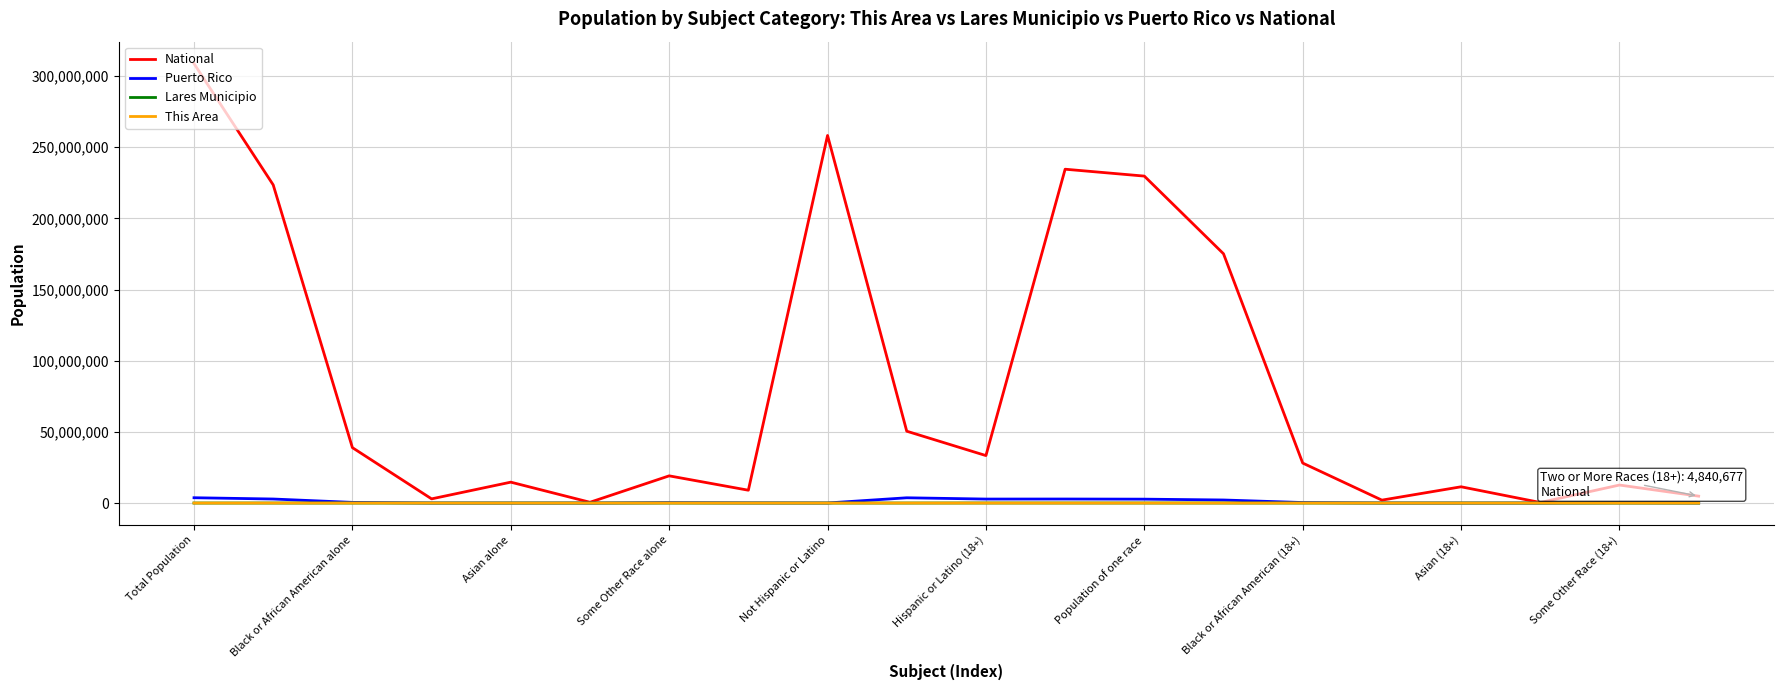

Which series has the largest total across all categories?

National